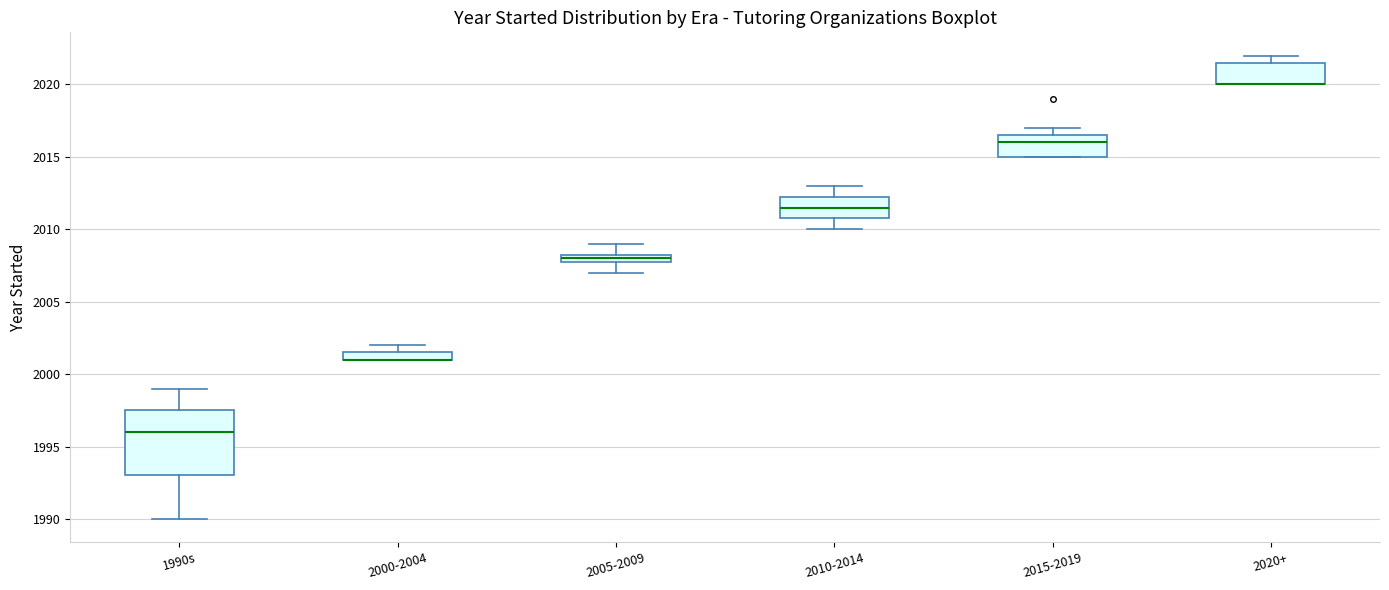

Where is the lower edge of the box for 2005-2009 on the y-axis? The values are not printed on the chart, so give them approximately, as read against the axis.

2008.0